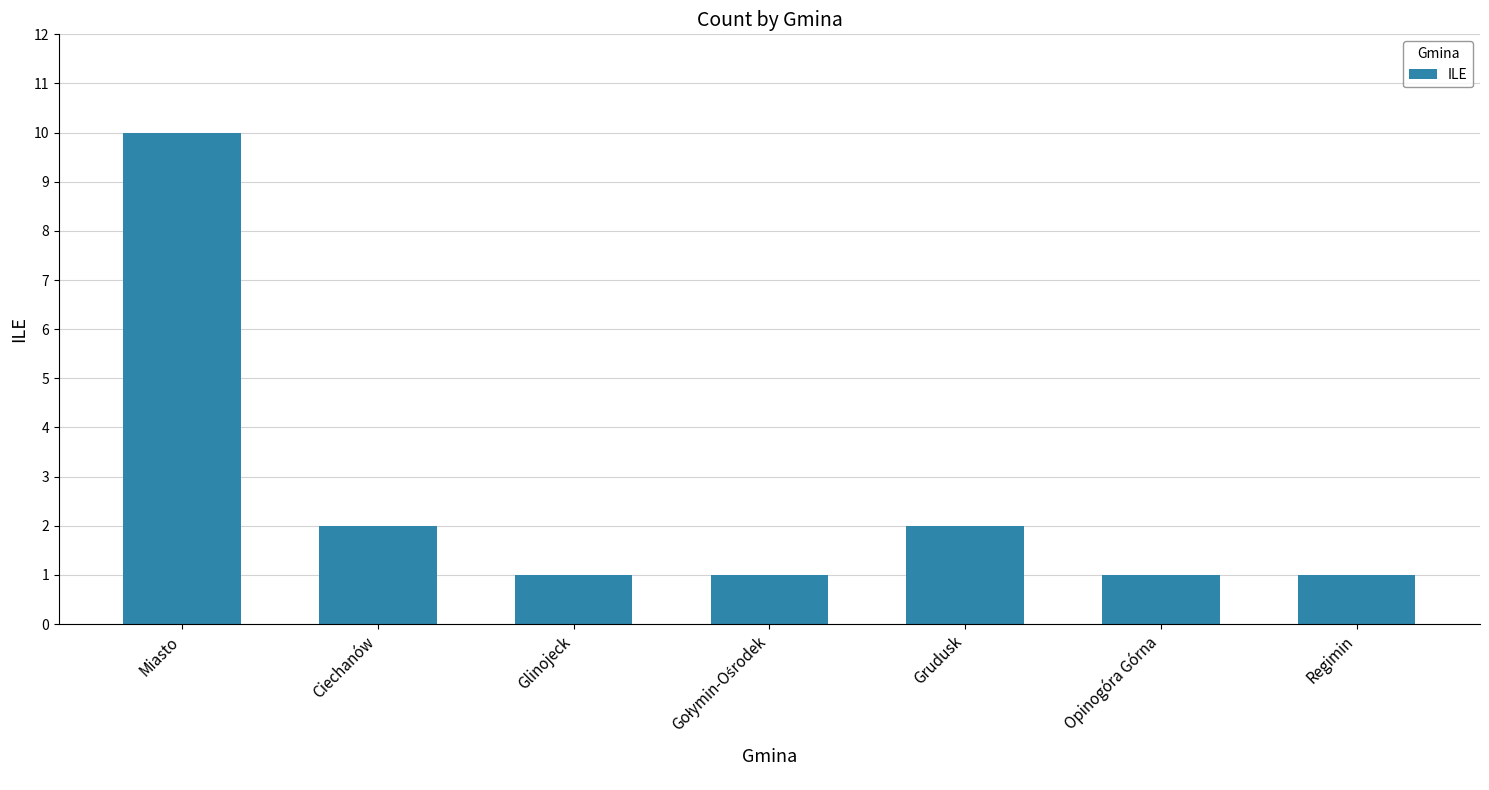

Reading right to left, extract all data points from this chart.

1	1	2	1	1	2	10